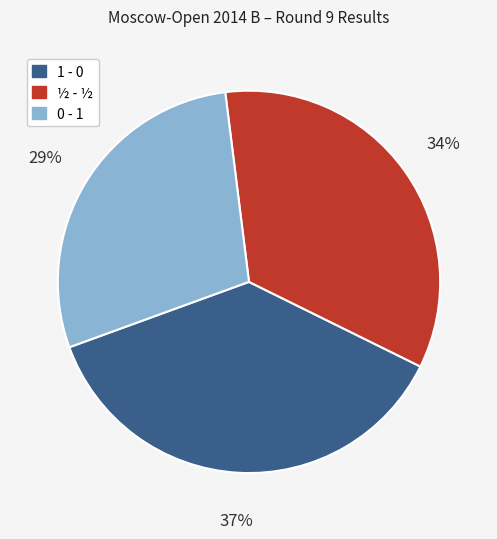

Combined, do 0 - 1 and ½ - ½ account for over 50%?

Yes